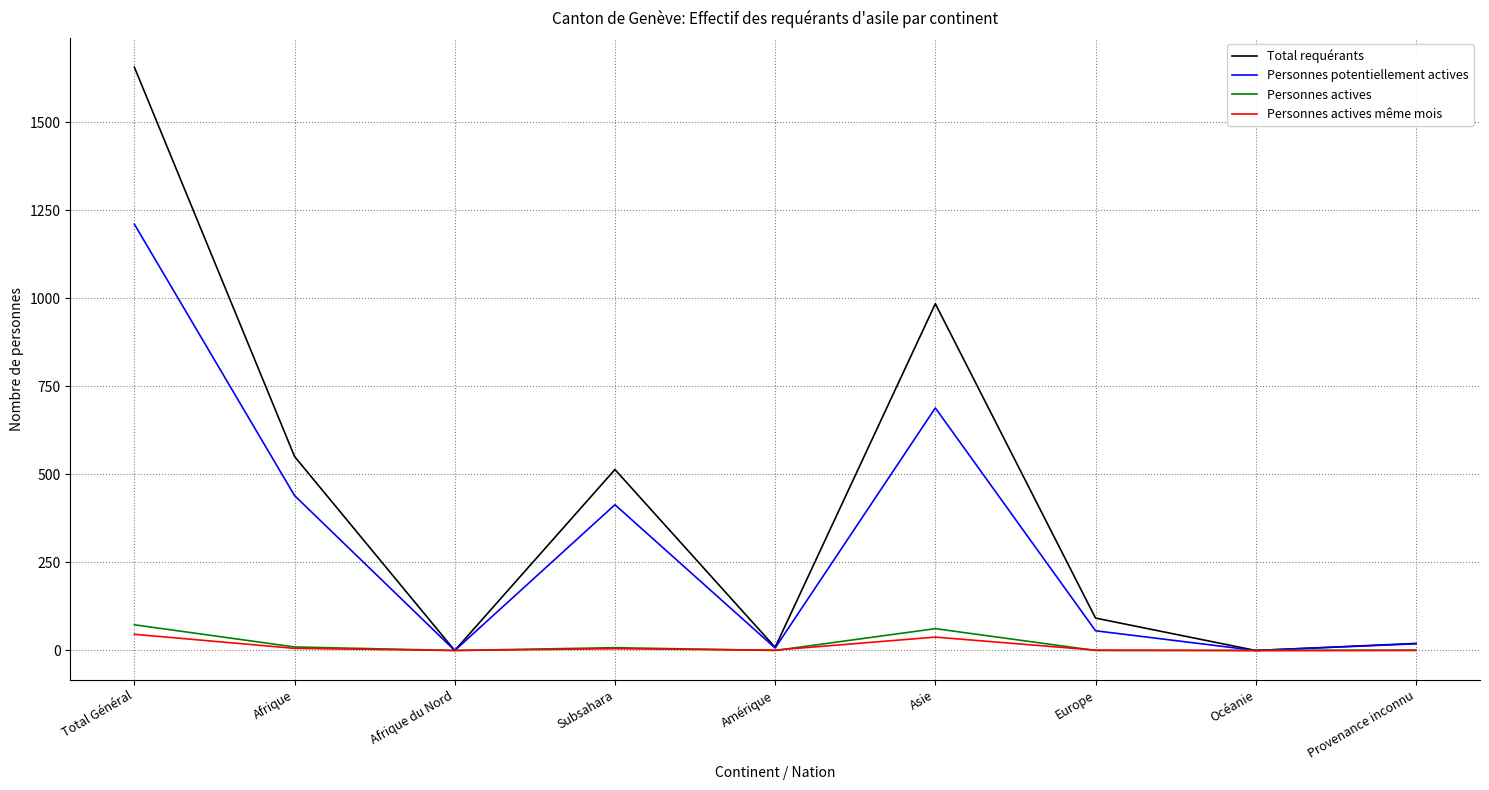

Which series changed the most between Total Général and Océanie?

Total requérants